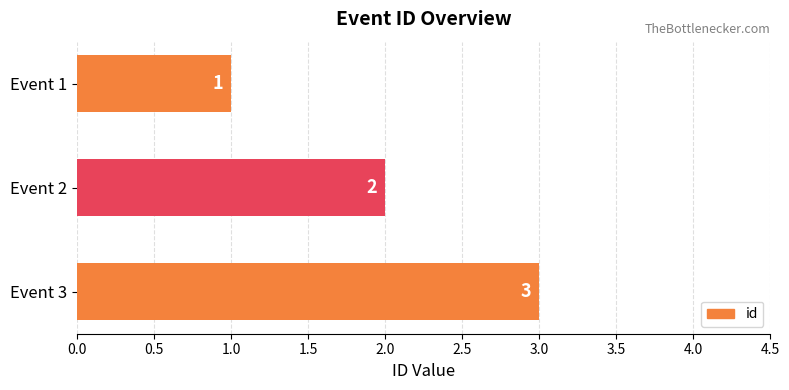

True or false: the data shows 1 at Event 2.

False